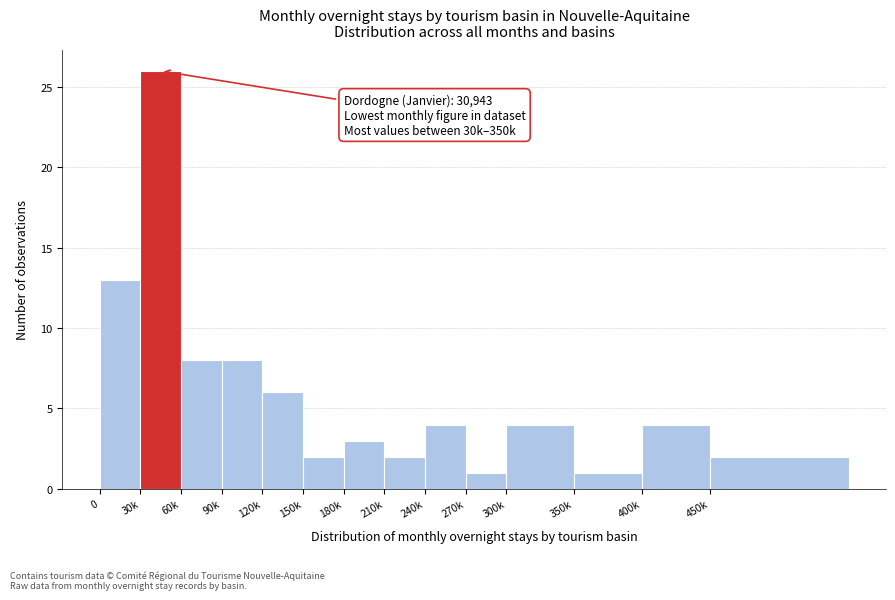

Reading left to right, transcribe all the data shown in this chart.

0=13	30k=26	60k=8	90k=8	120k=6	150k=2	180k=3	210k=2	240k=4	270k=1	300k=4	350k=1	400k=4	450k=2